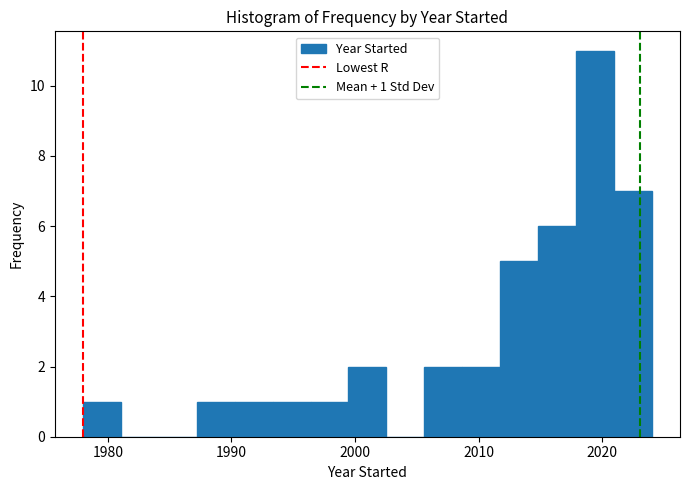

Read against the x-axis, roughly where is the centre of the tallest bar?

2019